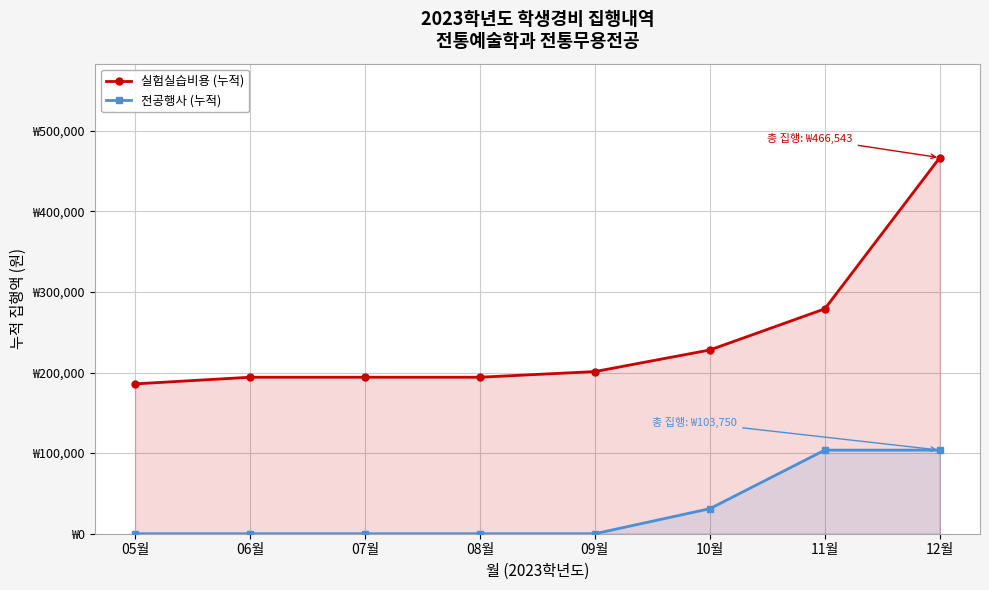

List the series in order of their peak value, lowest first.

전공행사 (누적), 실험실습비용 (누적)